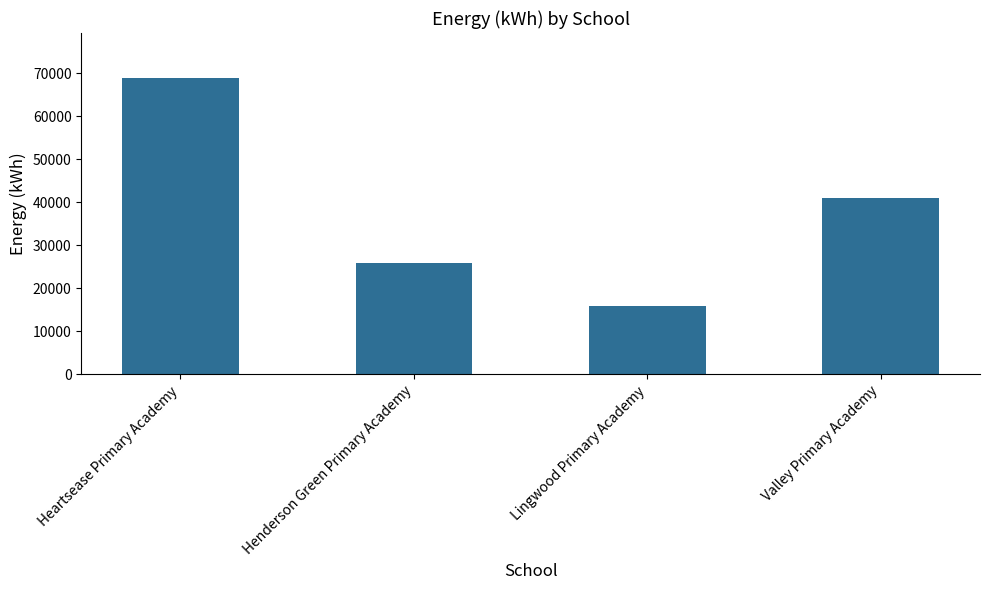

Which has a higher value, Lingwood Primary Academy or Heartsease Primary Academy?

Heartsease Primary Academy